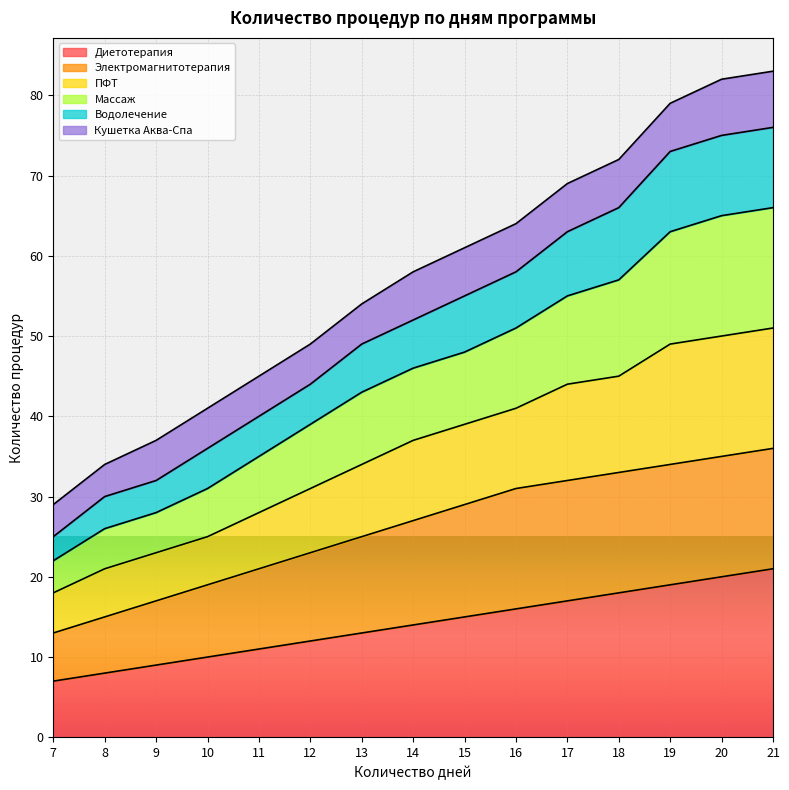

What is the total value across all series at 13?

54